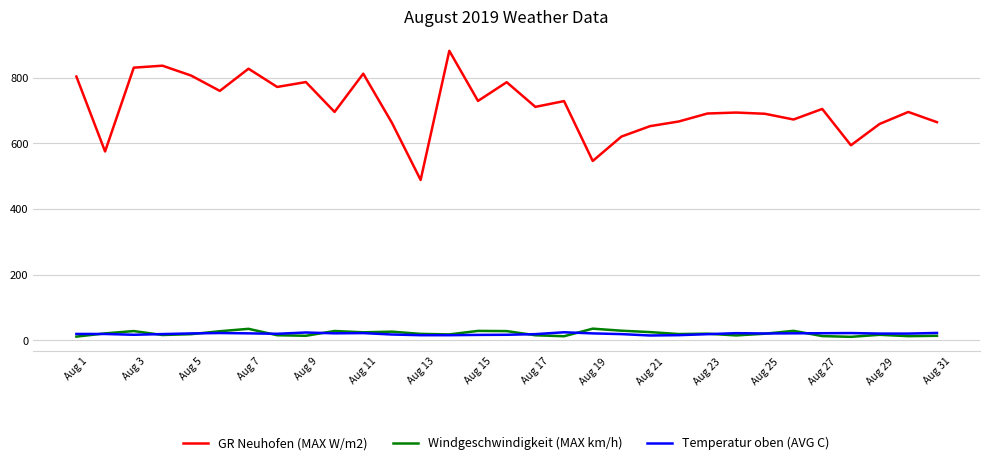

True or false: Windgeschwindigkeit (MAX km/h) and GR Neuhofen (MAX W/m2) cross at least once.

False